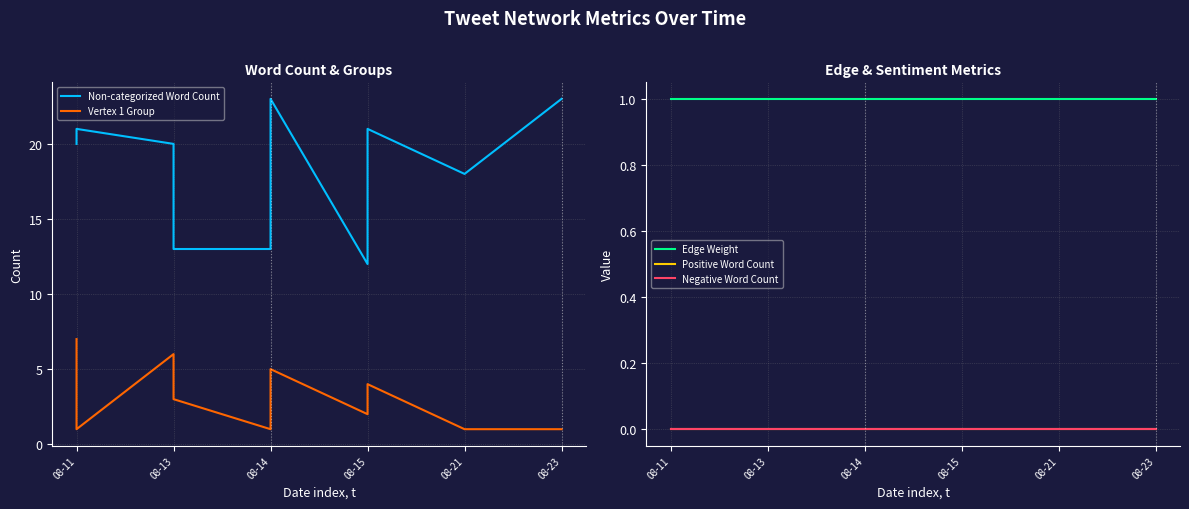

What is the value of the Non-categorized Word Count point at the 1st from the left?

20